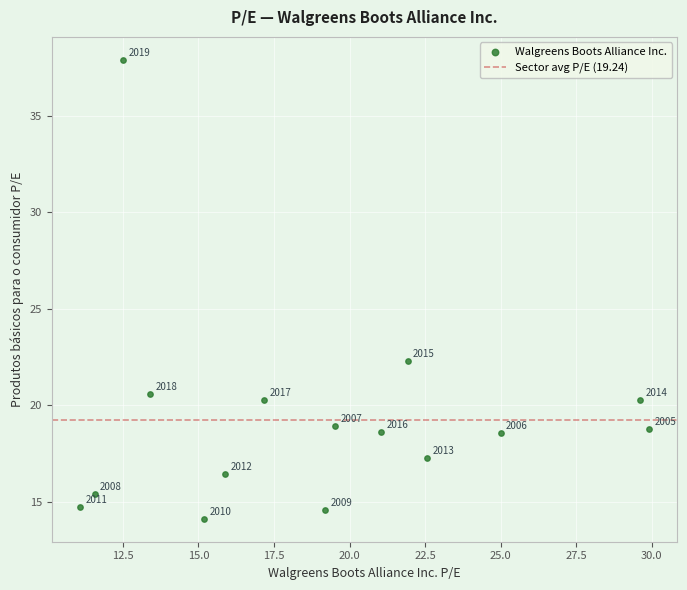

What Y value in the scatter plot is closest to 26?

22.3